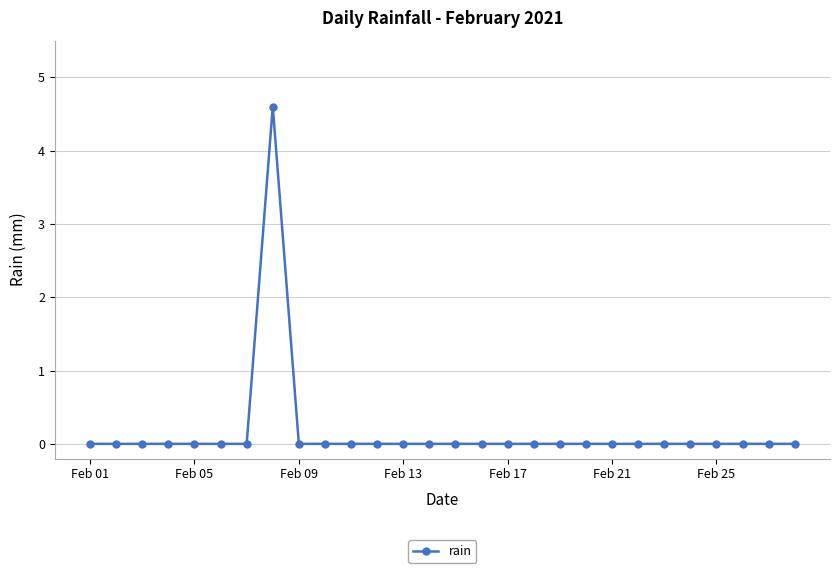

What is the difference between the maximum and minimum values?

4.6